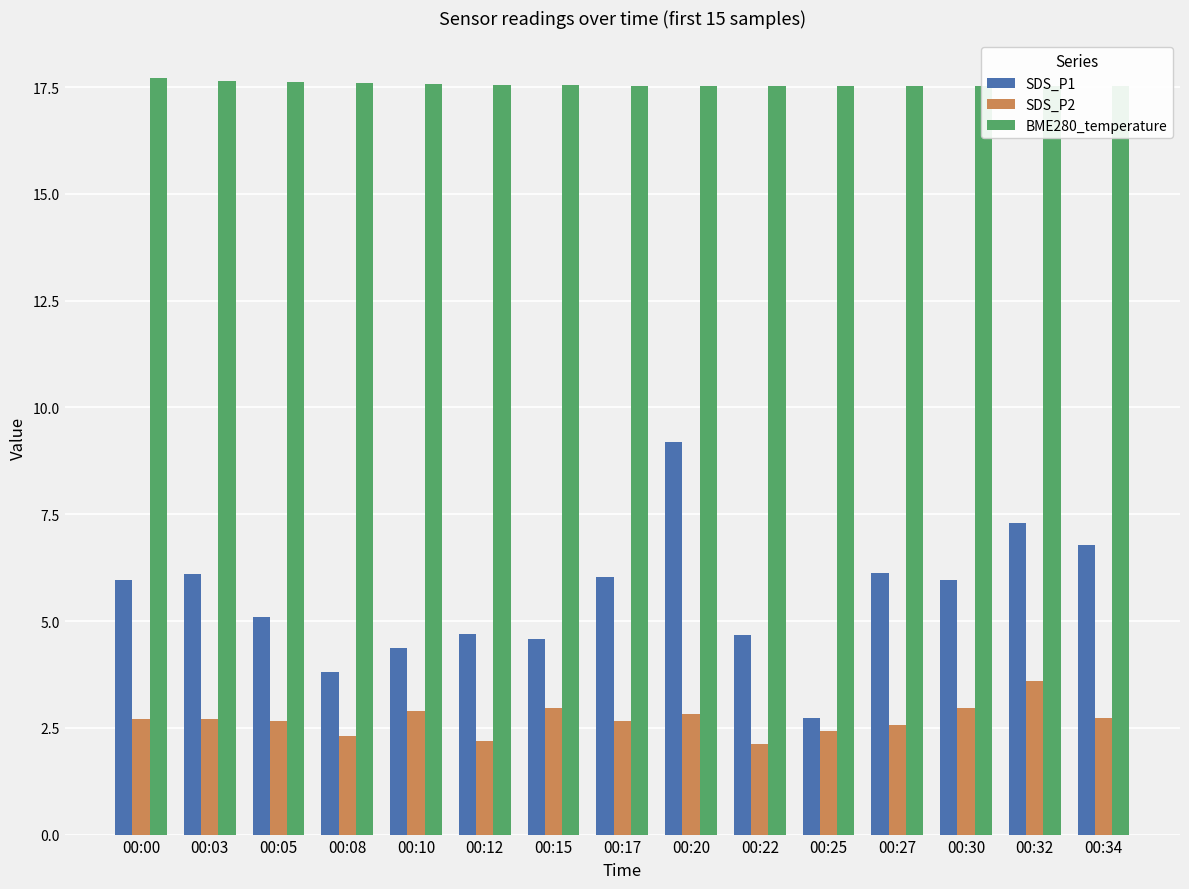

What is the difference between the second highest and minimum values in the SDS_P1 series?

4.6